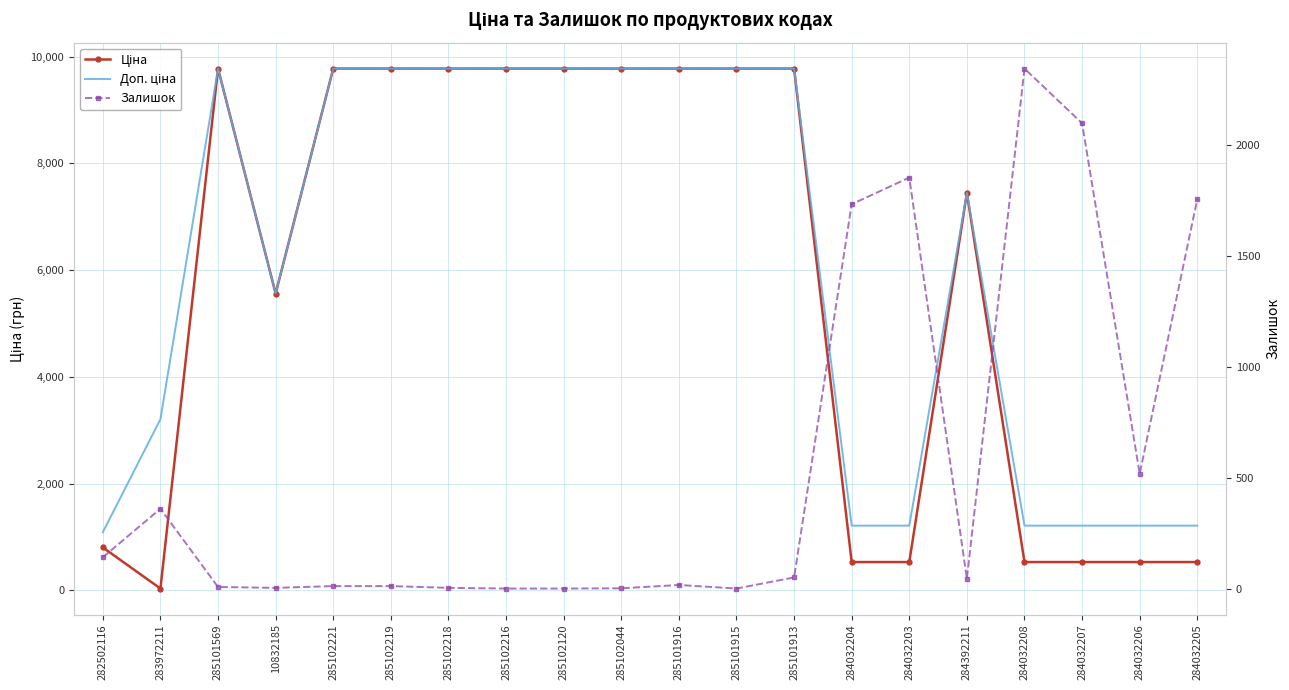

What are all the series names shown in the legend?

Ціна, Доп. ціна, Залишок